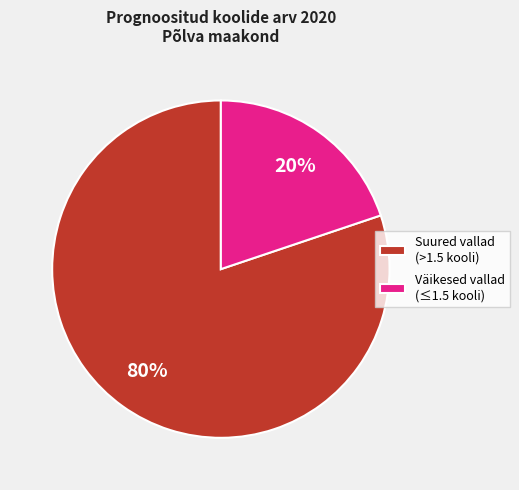

How many slices are in this pie chart?

2